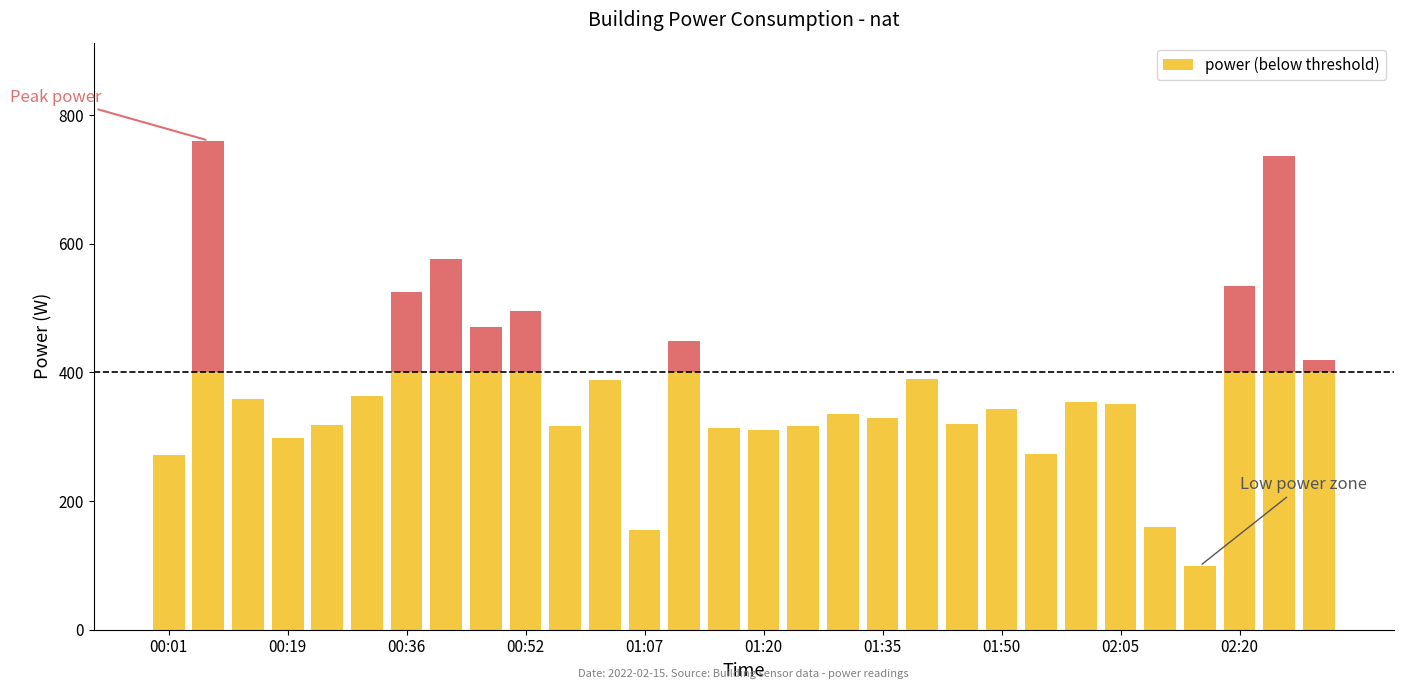

Reading left to right, transcribe all the data shown in this chart.

00:01=271.2	00:07=760.6	00:13=358.9	00:19=298.4	00:25=318.0	00:31=363.8	00:36=525.6	00:42=577.0	00:47=470.0	00:52=495.8	00:57=316.0	01:02=388.5	01:07=155.4	01:10=448.9	01:15=314.4	01:20=309.8	01:25=317.1	01:30=334.6	01:35=329.3	01:40=389.2	01:45=319.5	01:50=343.3	01:55=273.1	02:00=354.3	02:05=351.0	02:10=159.9	02:15=99.2	02:20=534.4	02:25=736.2	02:30=419.2